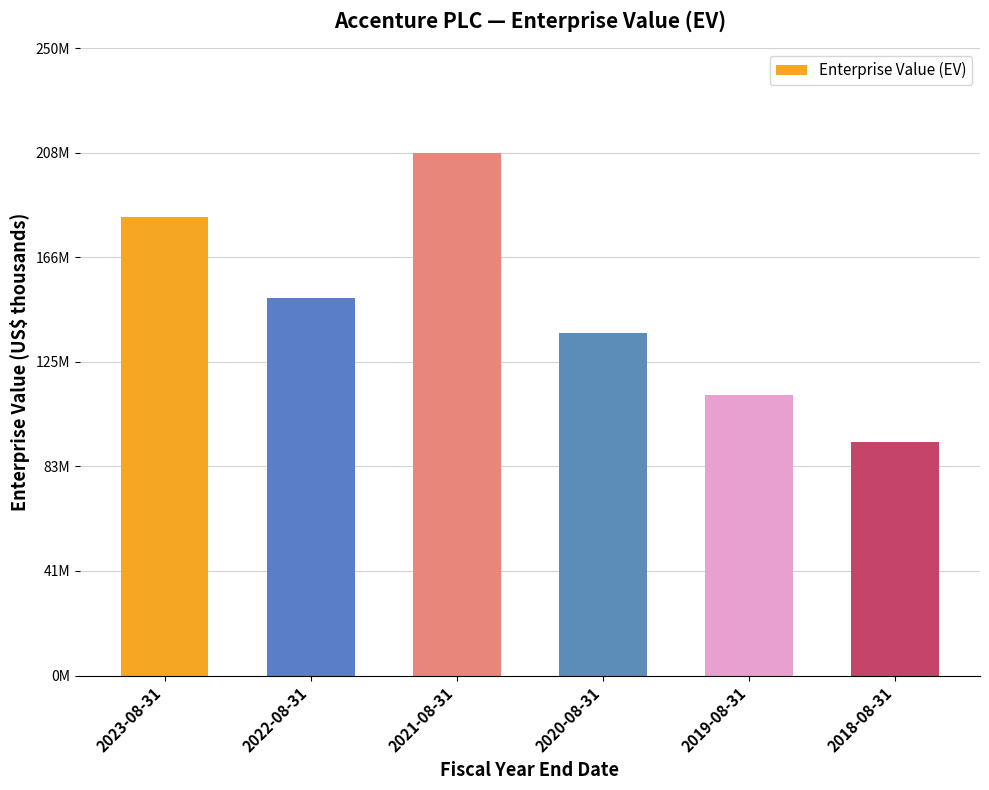

Does the chart contain any negative values?

No